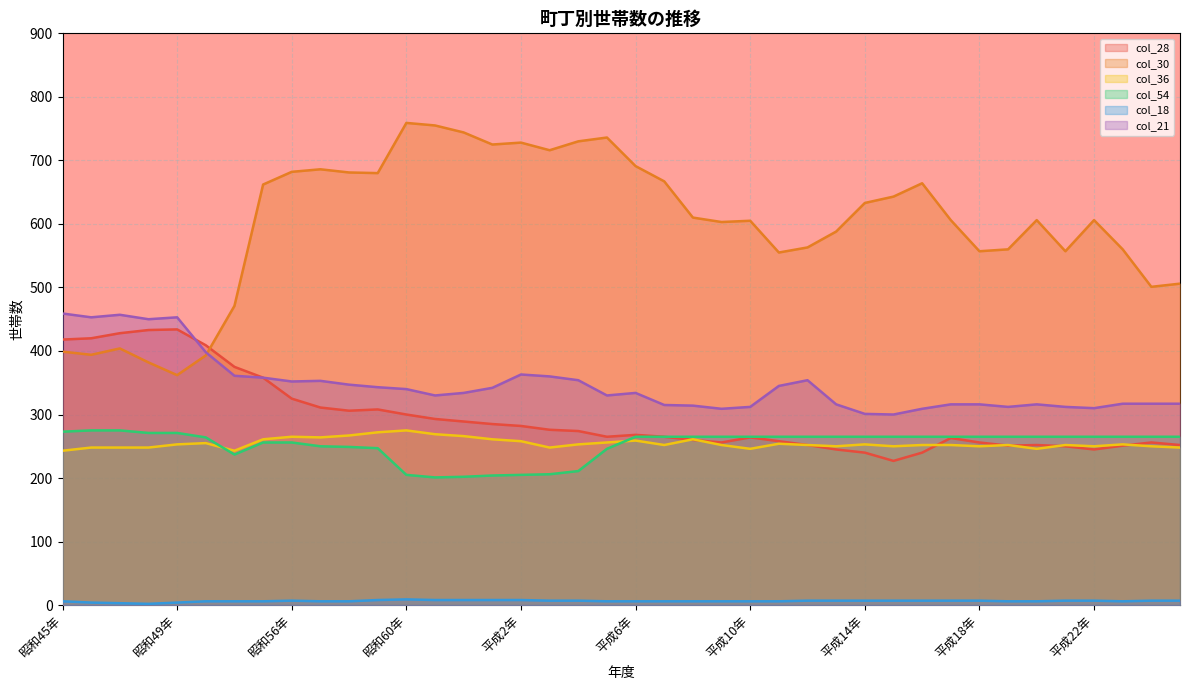

How many data points does each series have?

40